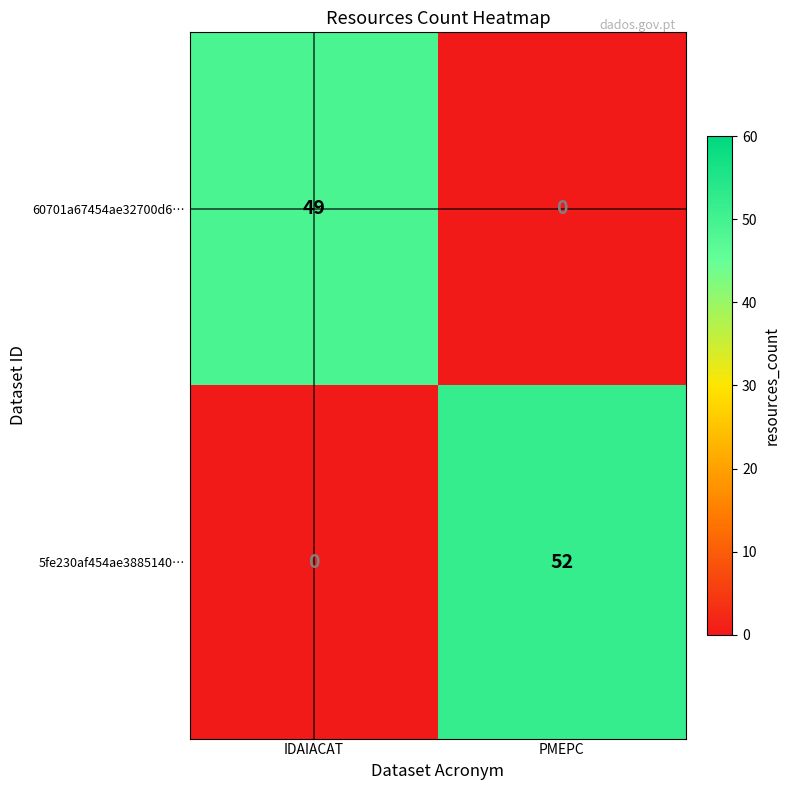

Where is 5fe230af454ae3885140… nearest to the value 26?

IDAIACAT